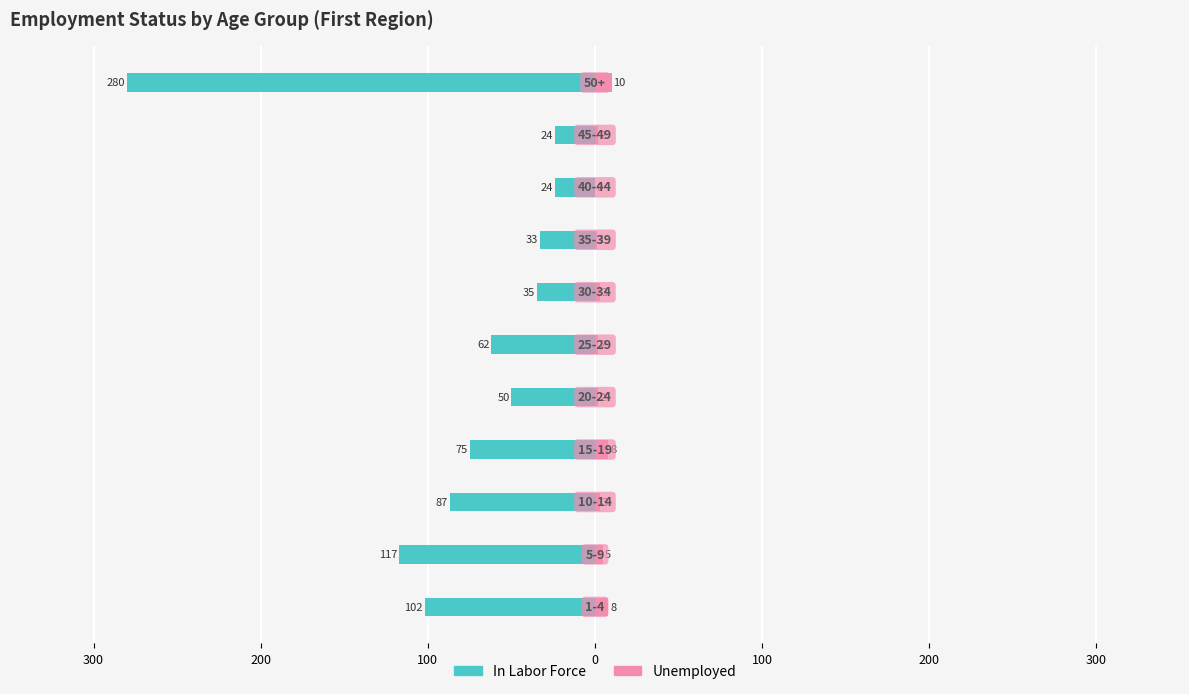

Are the bars grouped side by side (vs. stacked)?

Yes